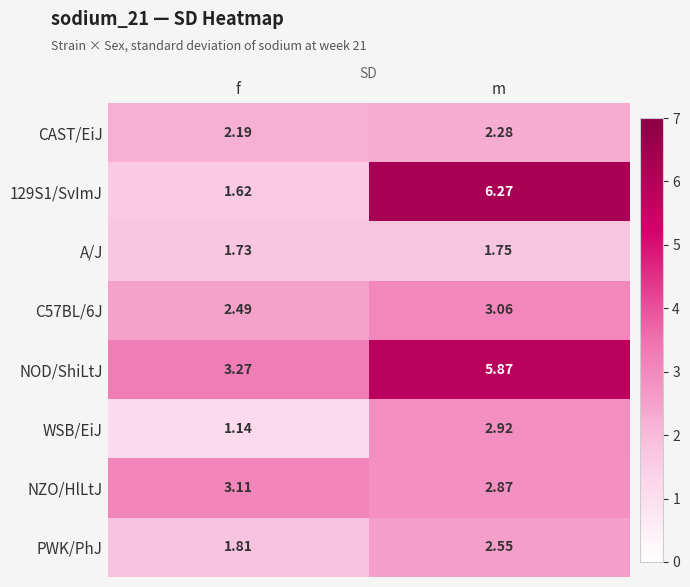

At which label is C57BL/6J closest to 2?

f